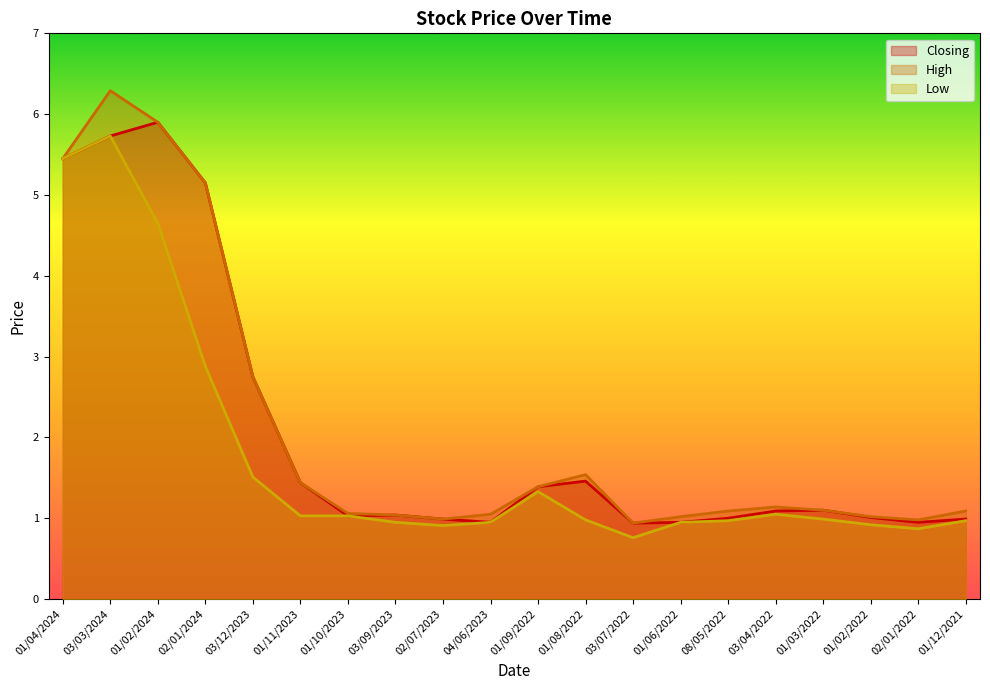

Which category has the lowest value across all series?

03/07/2022